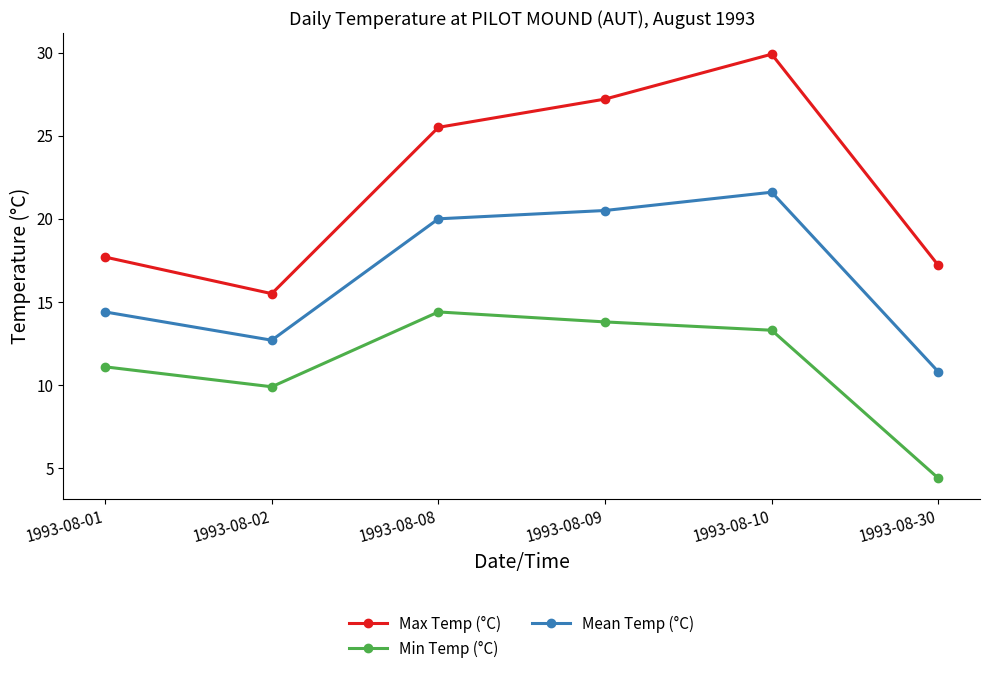

What is the total value across all series at 1993-08-08?

59.9